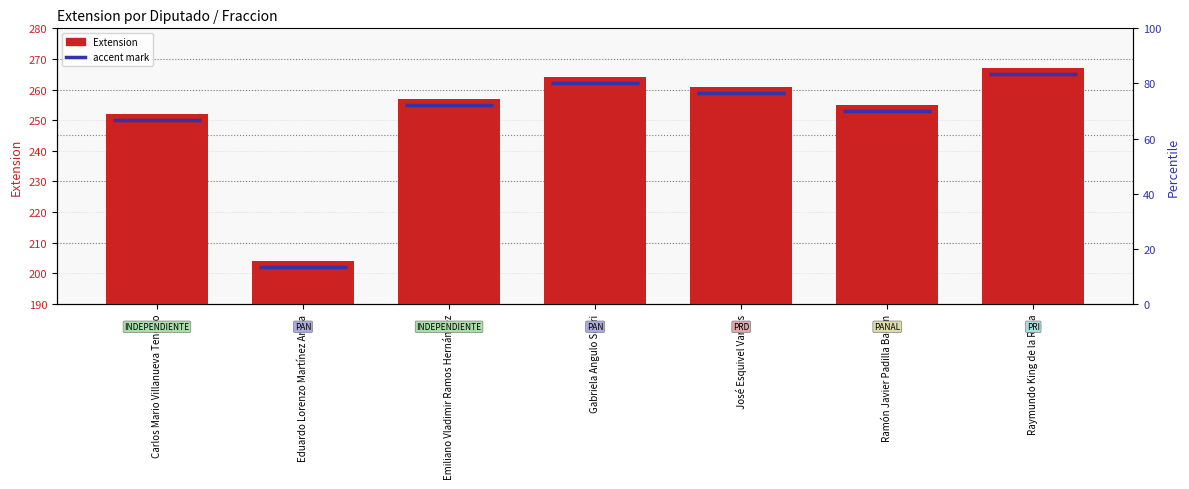

What is the label of the 5th bar from the right?

Emiliano Vladimir Ramos Hernández